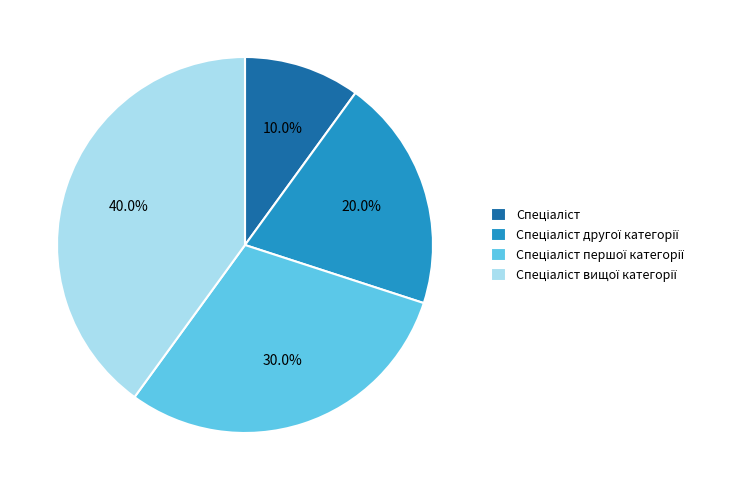

Does any single category account for the majority?

No